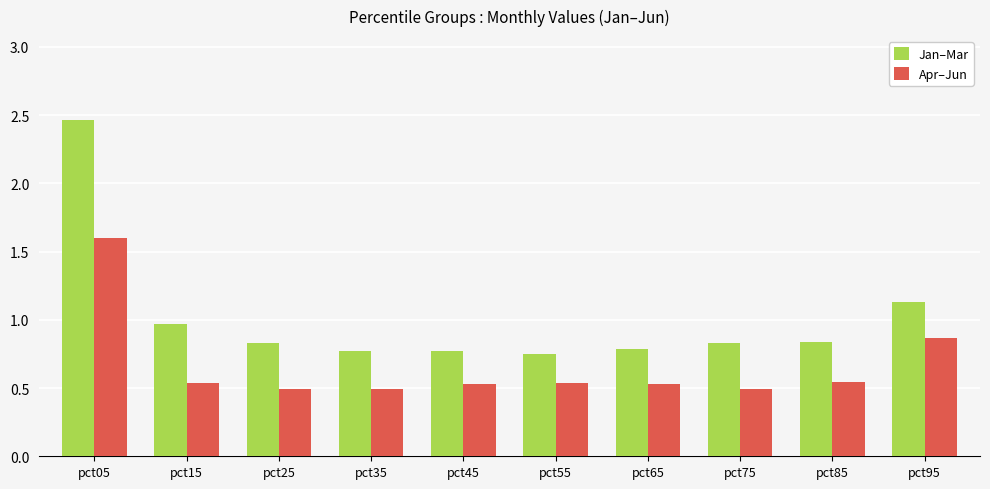

What are all the series names shown in the legend?

Jan–Mar, Apr–Jun